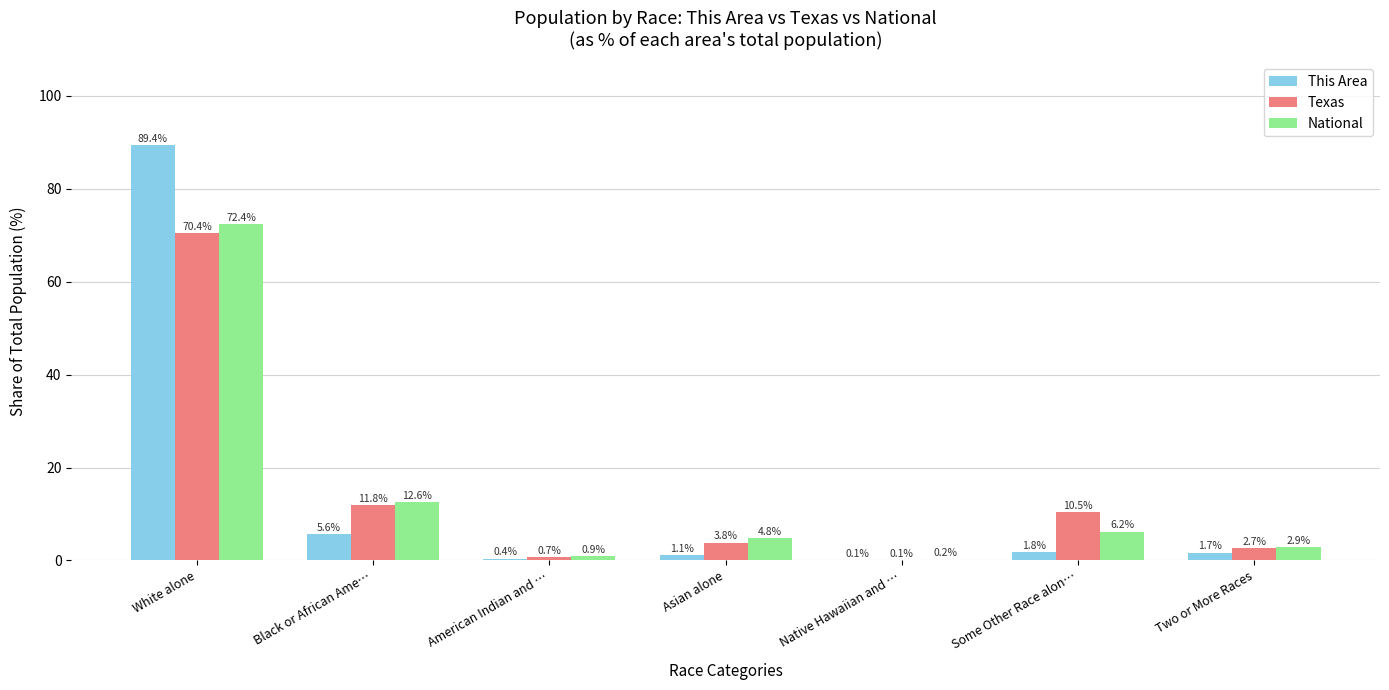

What are all the series names shown in the legend?

This Area, Texas, National